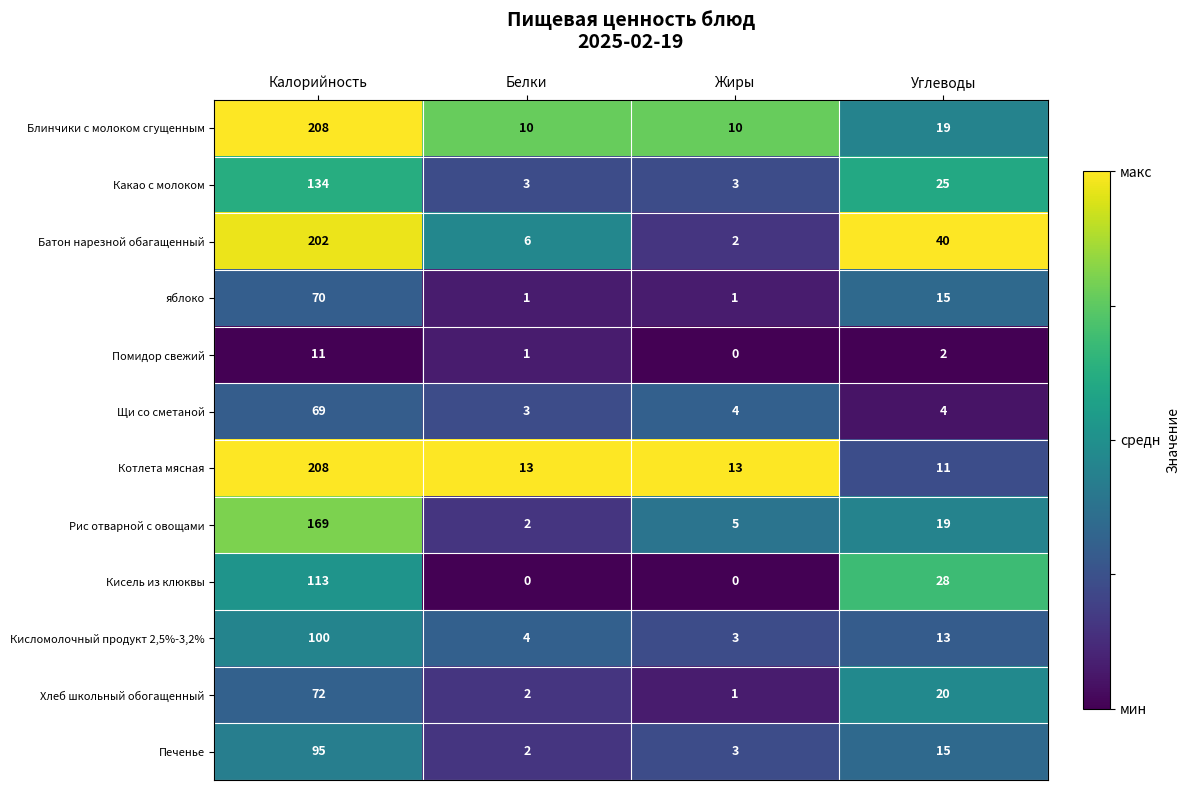

At which label is Кисель из клюквы closest to 56?

Углеводы